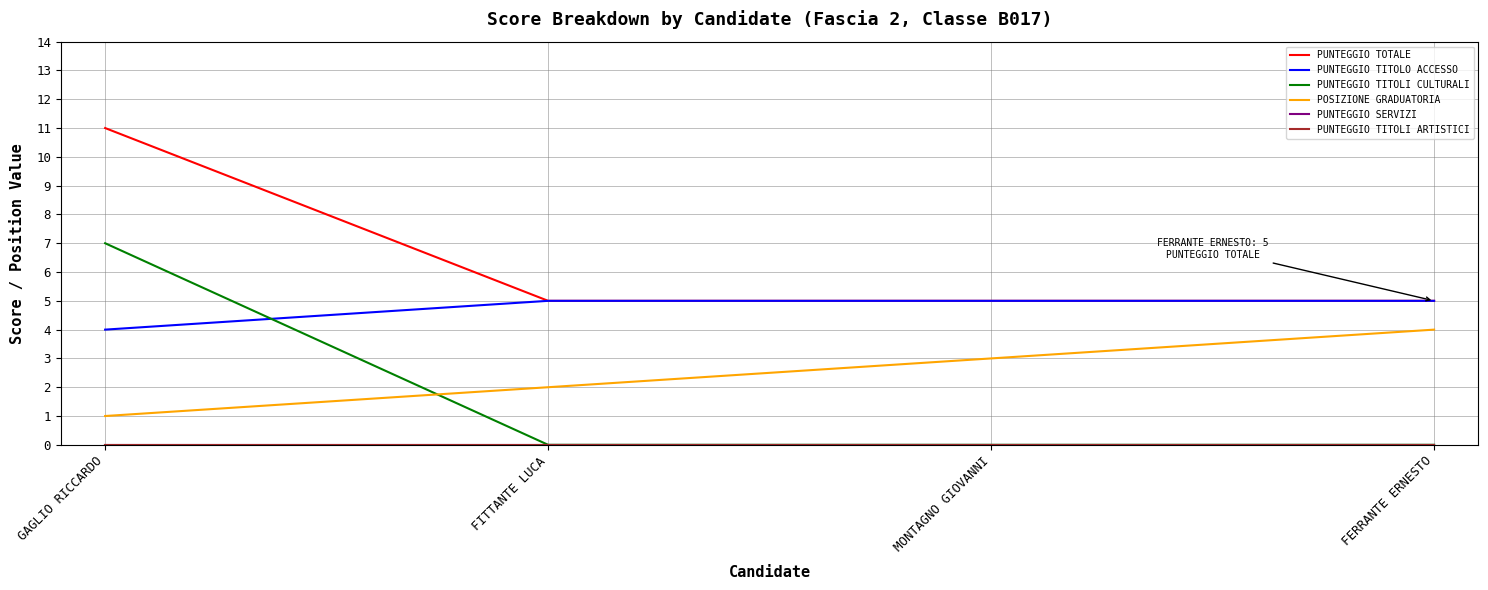

What is the sum of all PUNTEGGIO TITOLI CULTURALI values?

7